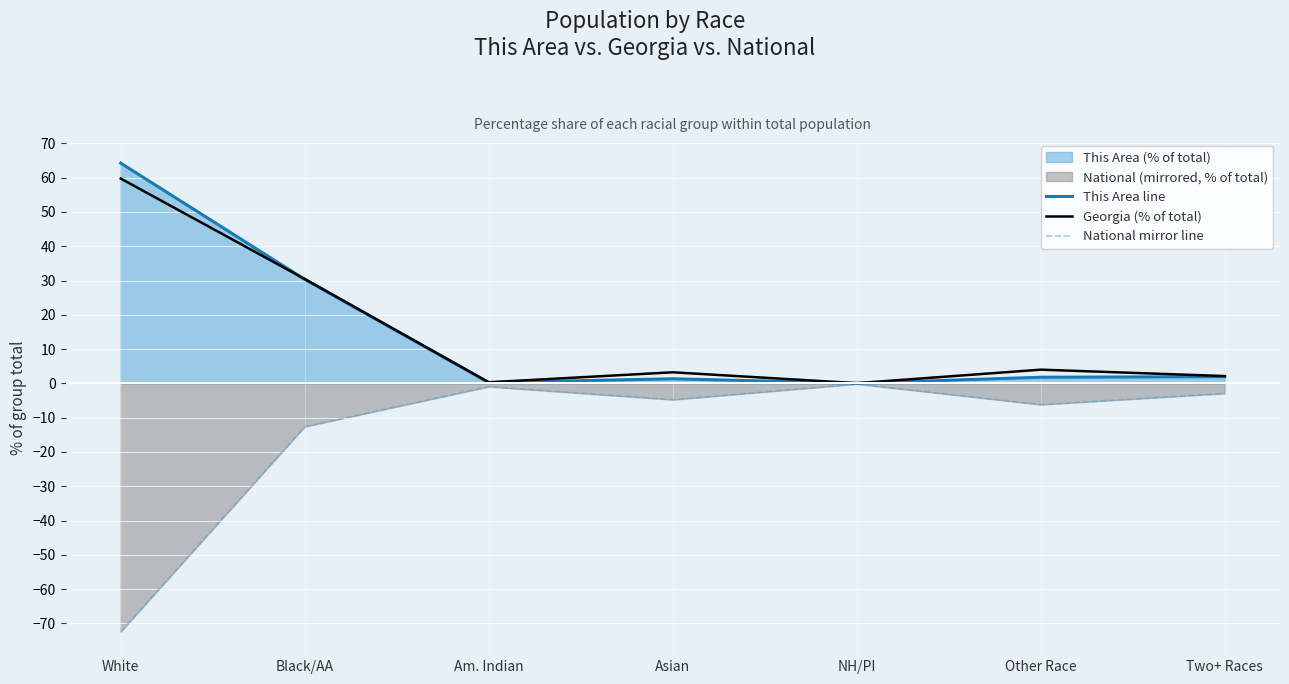

Between NH/PI and Asian, which is larger?

Asian